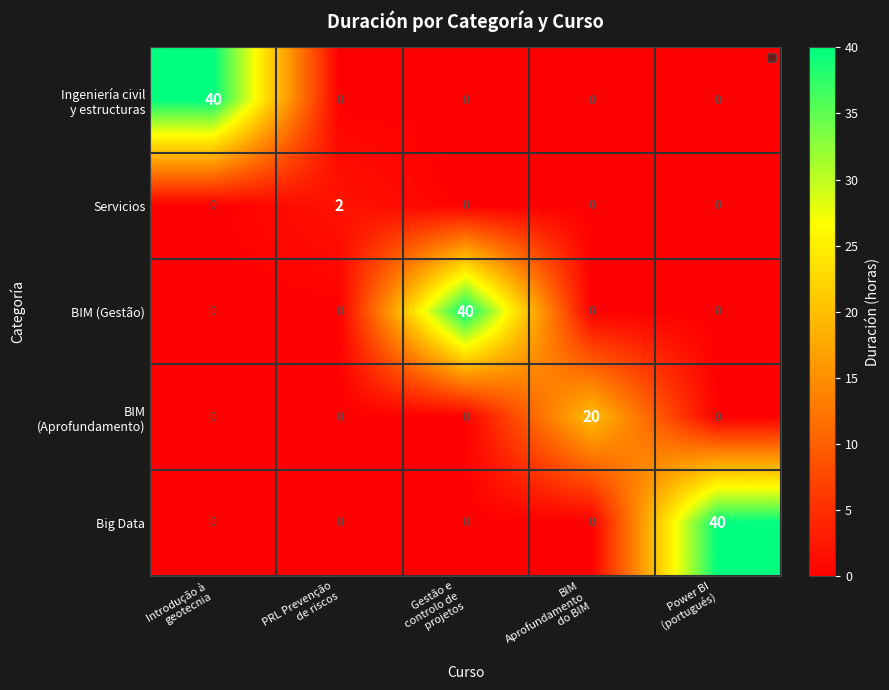

At how many categories does at least one series exceed 11?

4